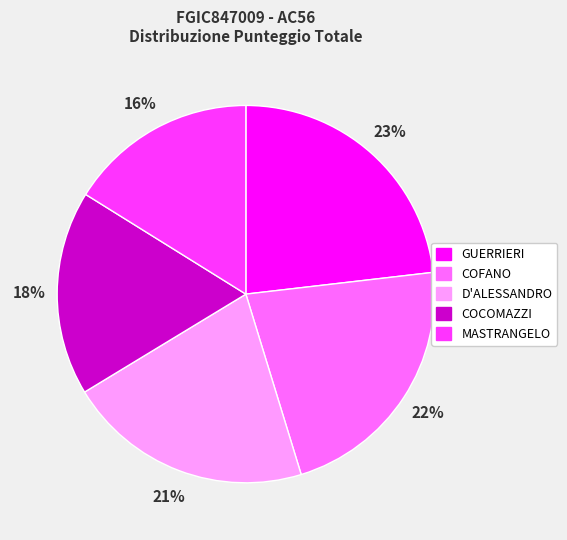

True or false: COFANO accounts for 8% of the total.

False